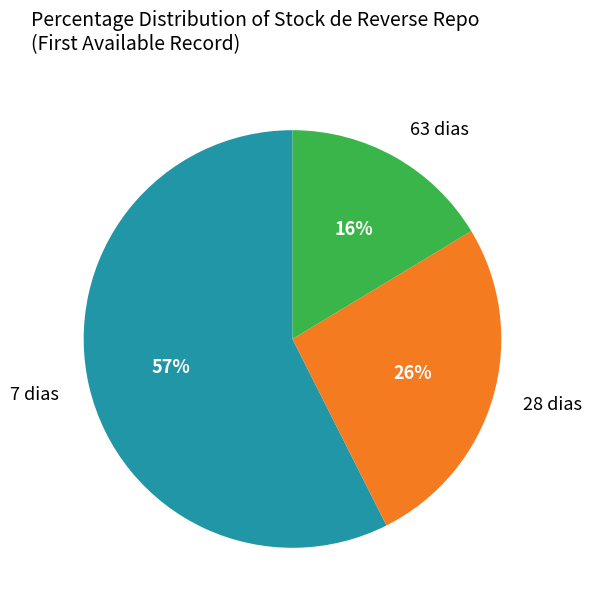

To the nearest percent, what is the difference between the largest and smallest slice percentages?

41%